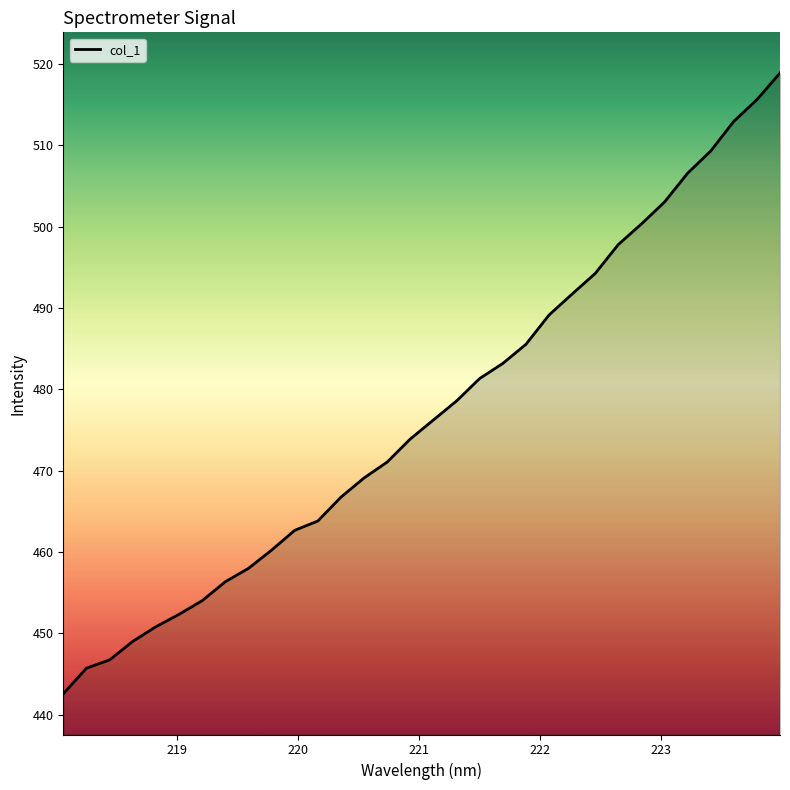

What is the minimum value shown in the chart?

442.6